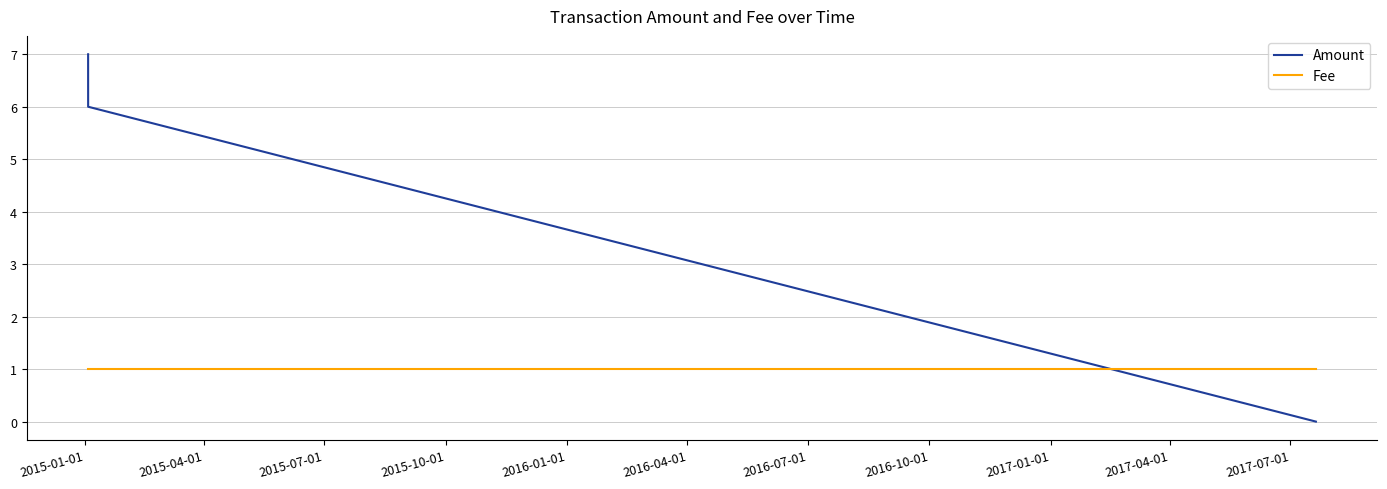

Which series has the largest total across all categories?

Amount